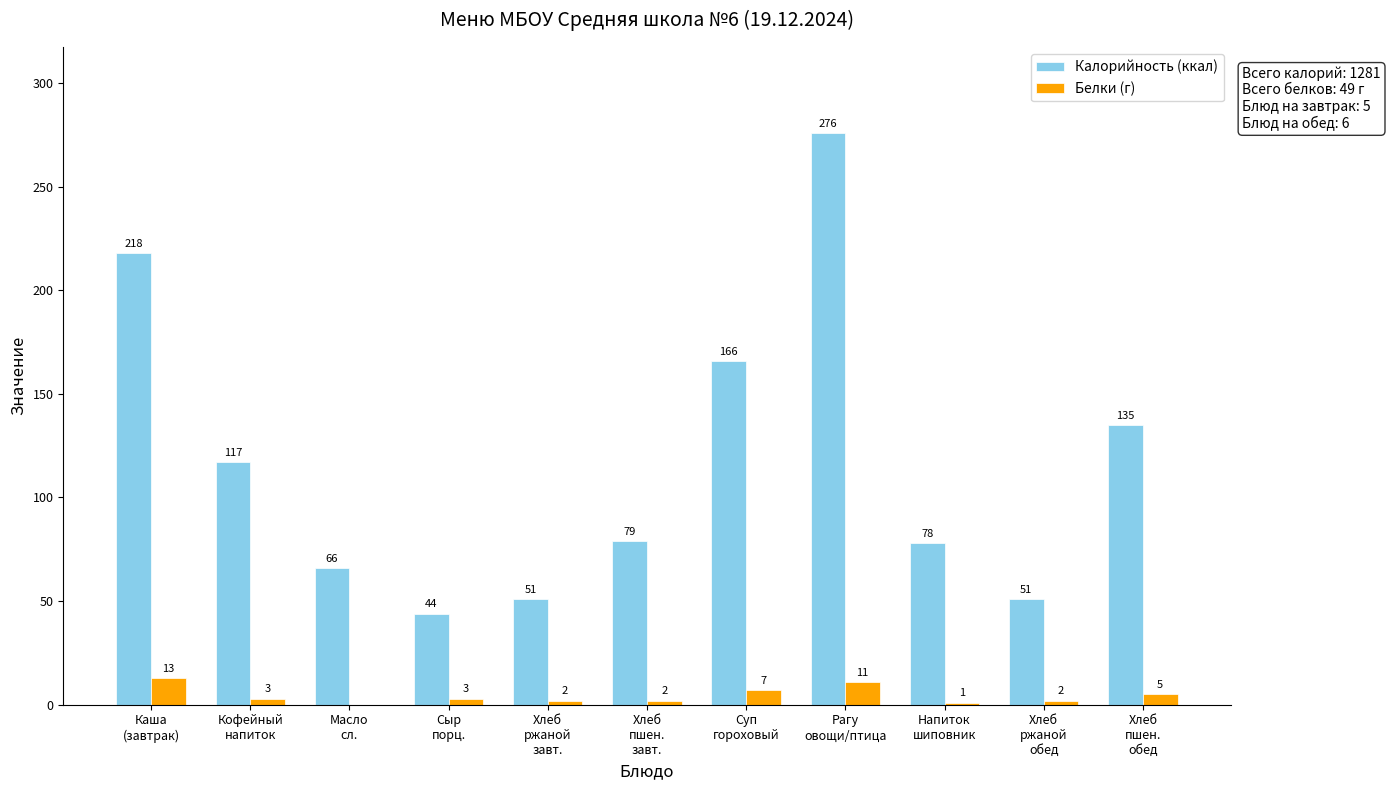

What is the highest value of the Калорийность (ккал) series?

276